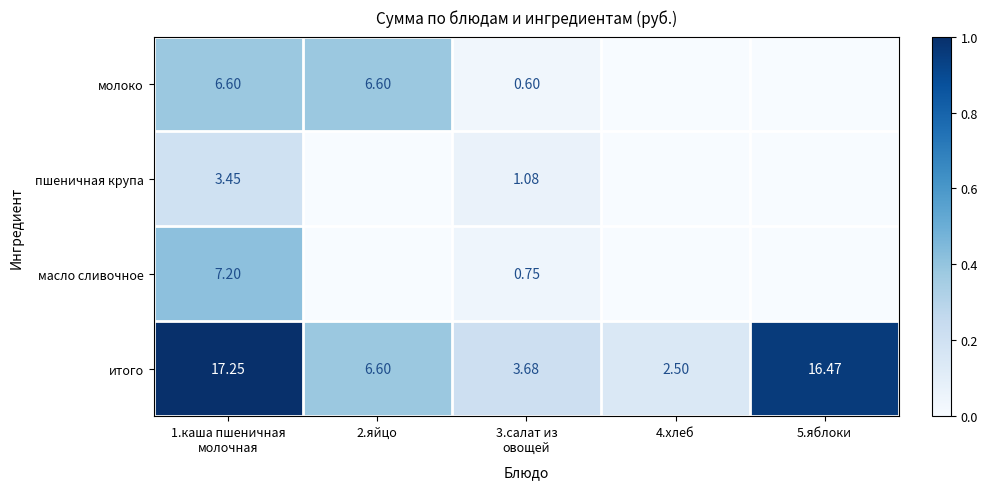

Rank the series at 3.салат из
овощей from lowest to highest value.

молоко, масло сливочное, пшеничная крупа, итого